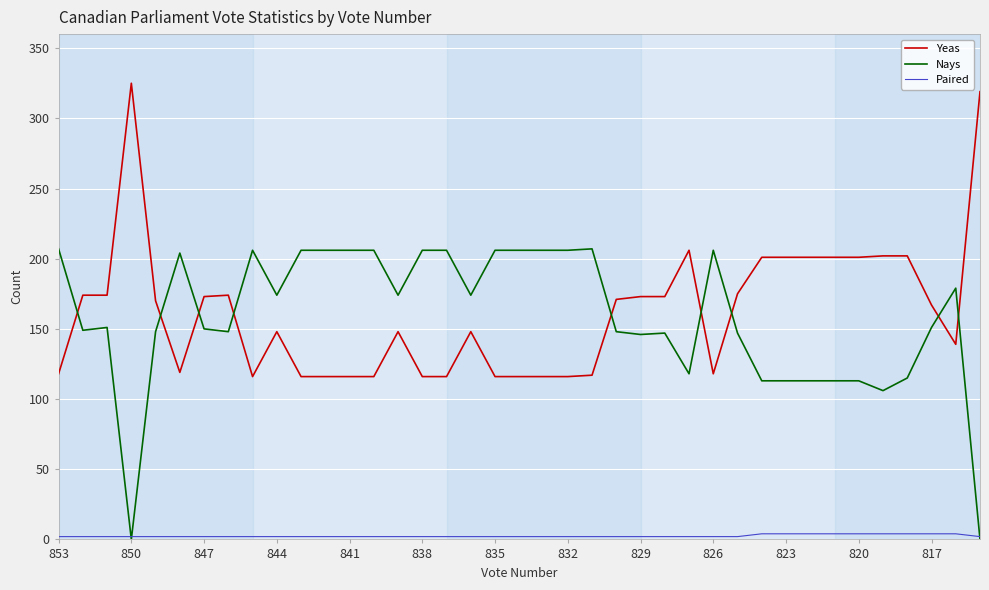

List the series in order of their peak value, lowest first.

Paired, Nays, Yeas